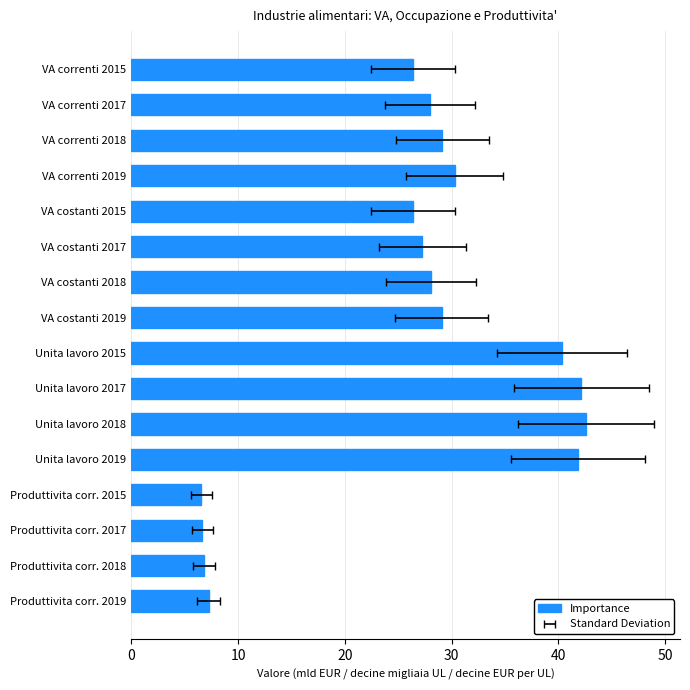

How many series are shown in this chart?

1